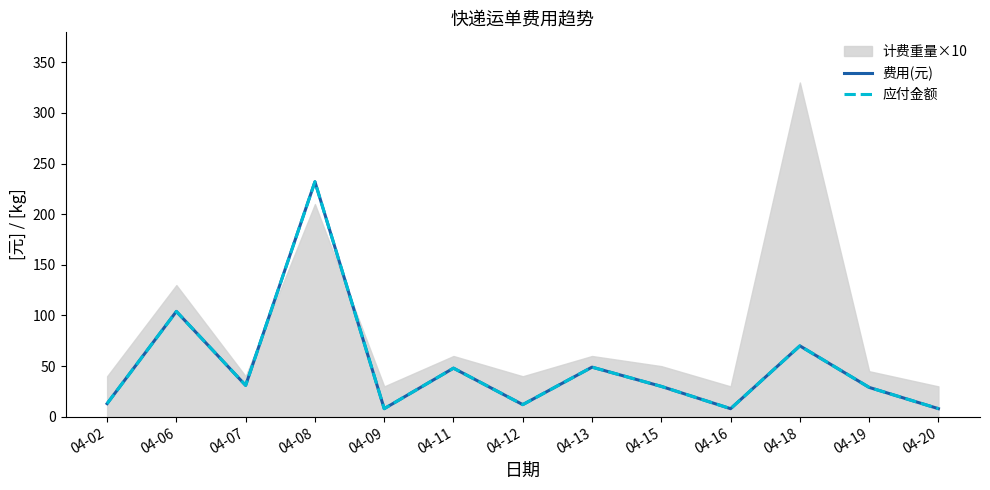

At which label is 应付金额 closest to 120?

04-06